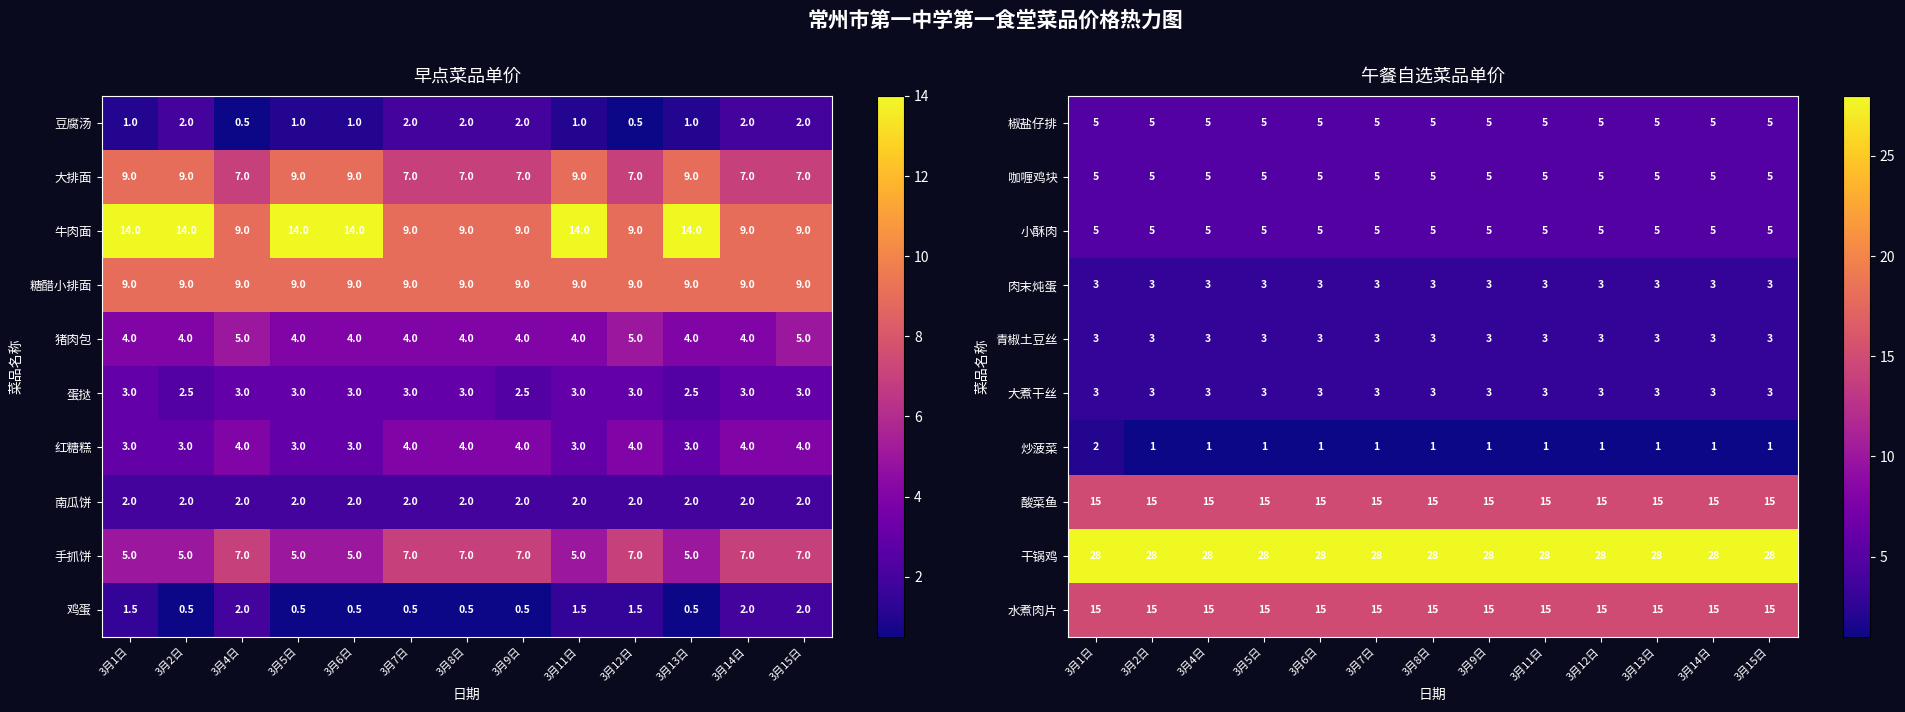

Is it true that 炒菠菜 equals 1 at 3月1日?

False